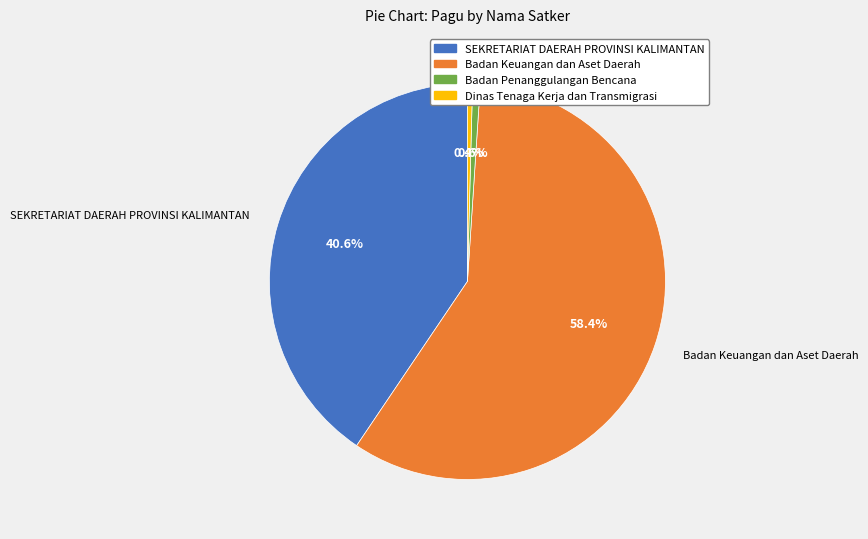

Do Dinas Tenaga Kerja dan Transmigrasi and Badan Penanggulangan Bencana together represent more than half of the pie?

No